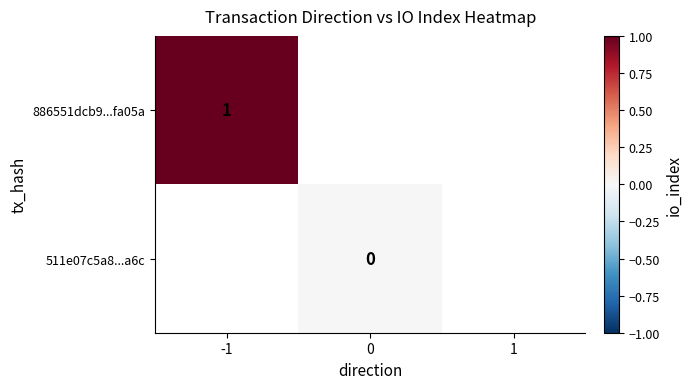

Is it true that 886551dcb9...fa05a equals 1 at -1?

True